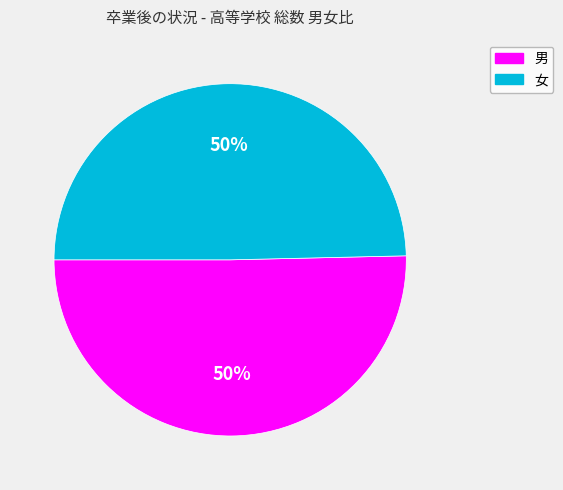

To the nearest percent, what is the combined percentage of 女 and 男?

100%